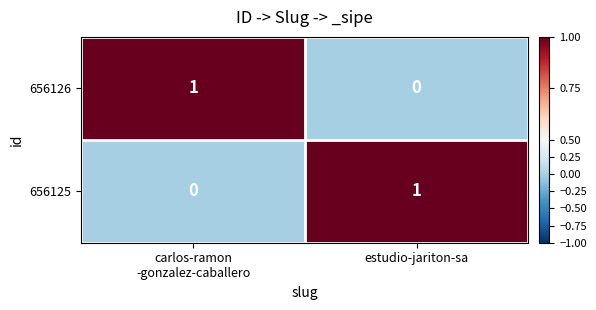

True or false: 656126 has a value of 0 at estudio-jariton-sa.

True